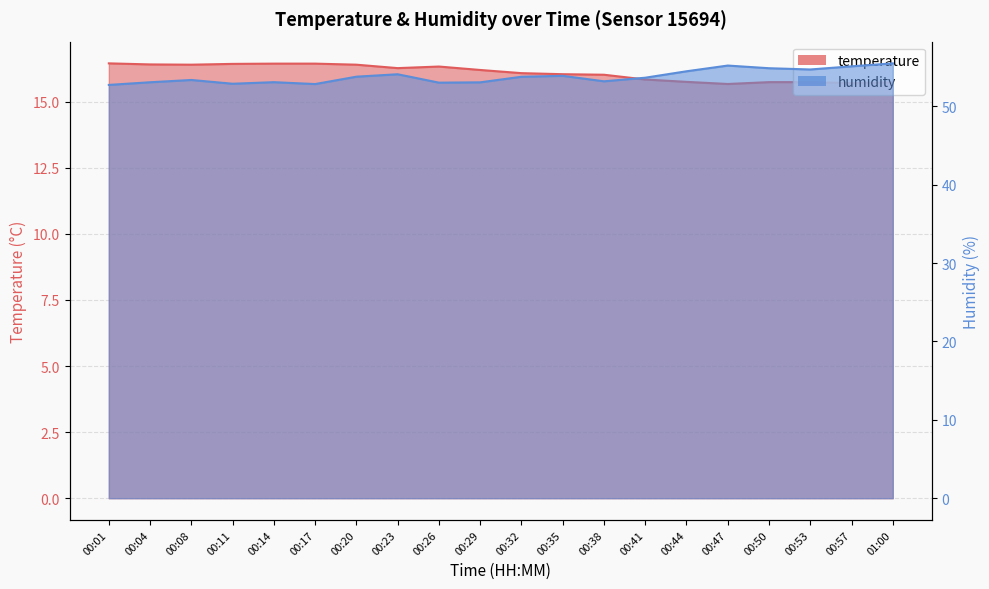

True or false: temperature has more than 0 points higher than both neighbors.

True